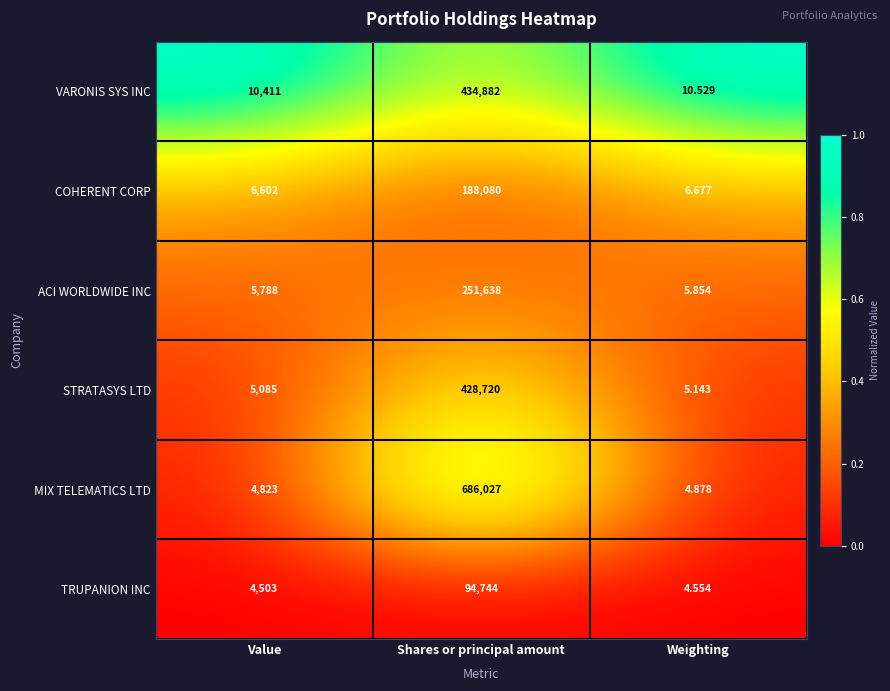

At Value, list the series in order from smallest to largest.

TRUPANION INC, MIX TELEMATICS LTD, STRATASYS LTD, ACI WORLDWIDE INC, COHERENT CORP, VARONIS SYS INC